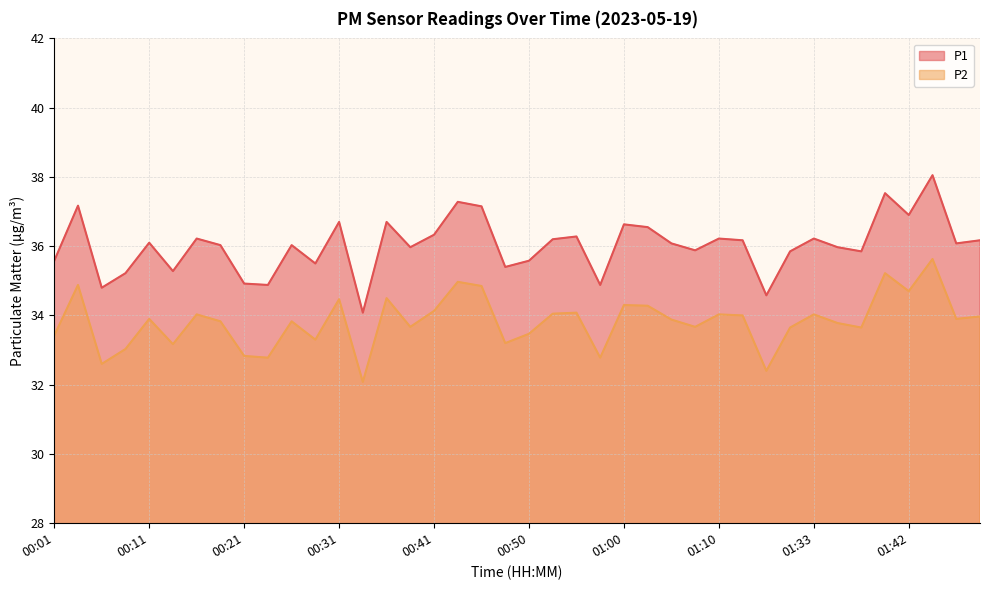

Between 01:03 and 00:46, which is larger?

00:46